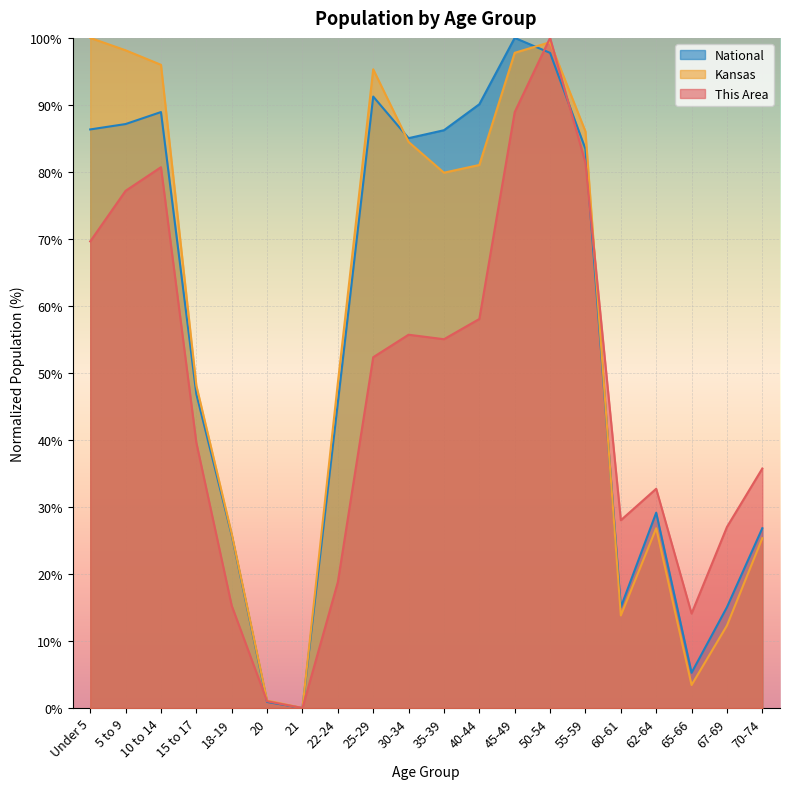

At which label does National first exceed 83?

Under 5